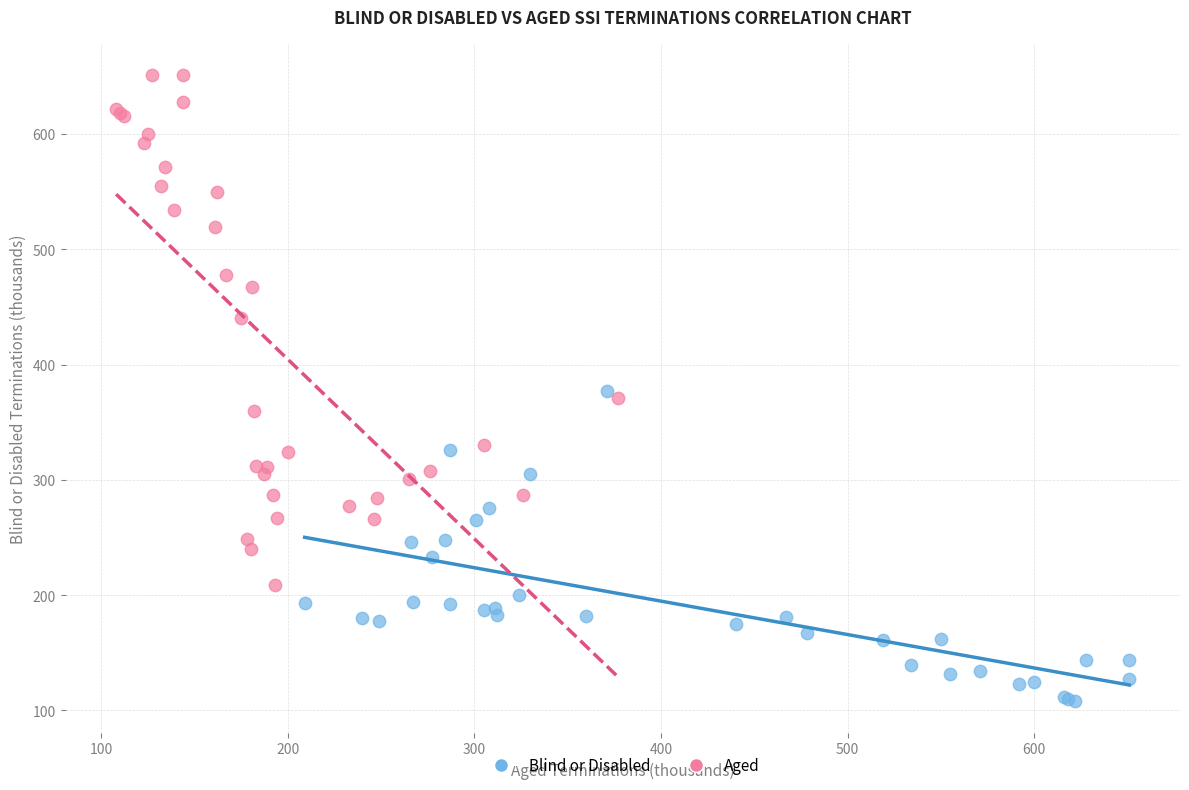

Which series contains the lowest Y value?

Blind or Disabled